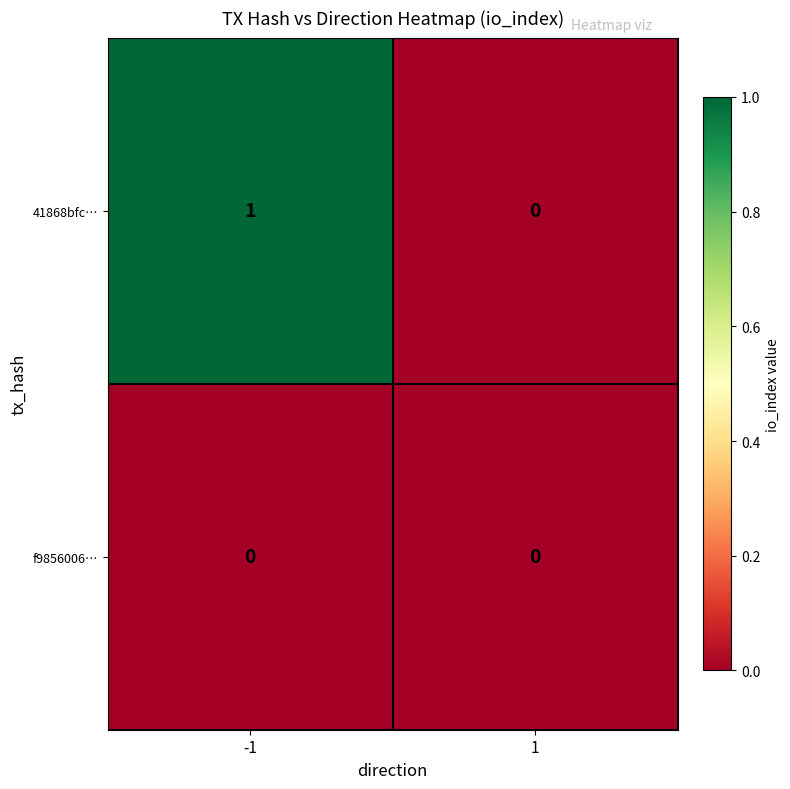

At which category is the sum across all series the highest?

-1